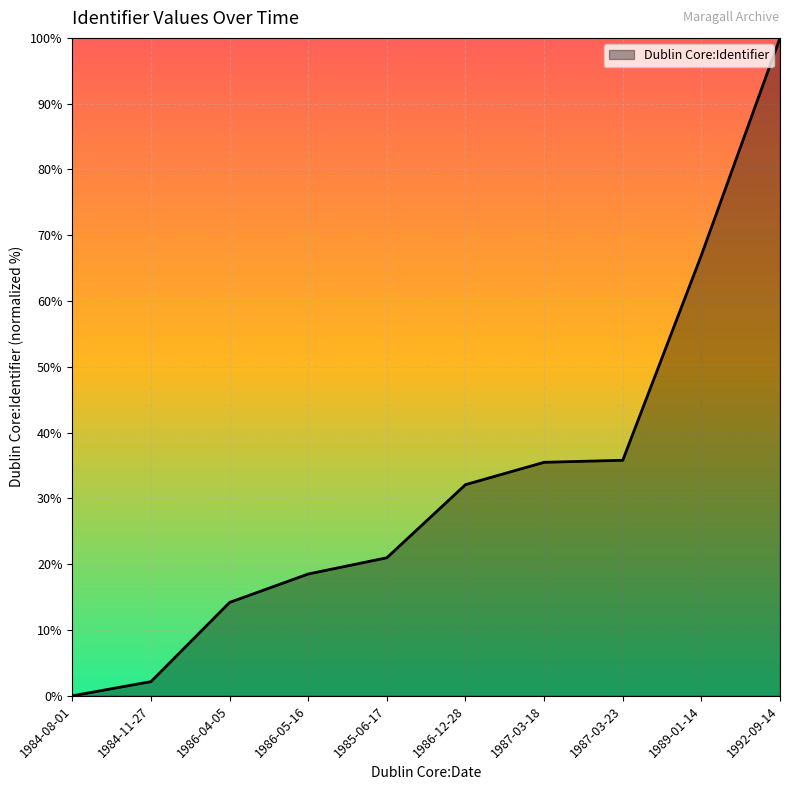

What is the difference between the values at 1986-04-05 and 1985-06-17?

6.8